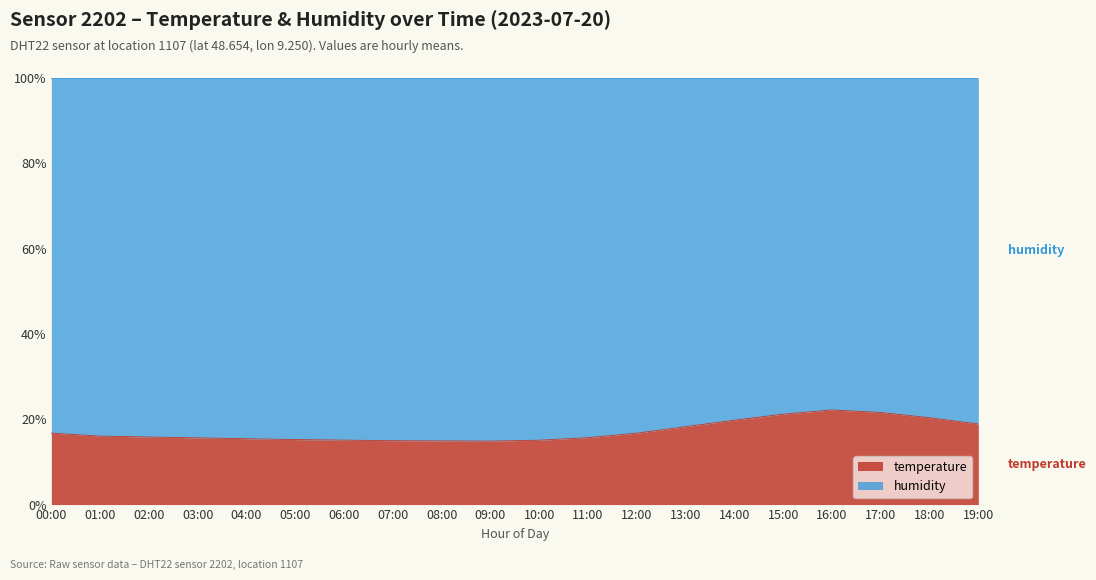

Which category has the highest value across all series?

16:00